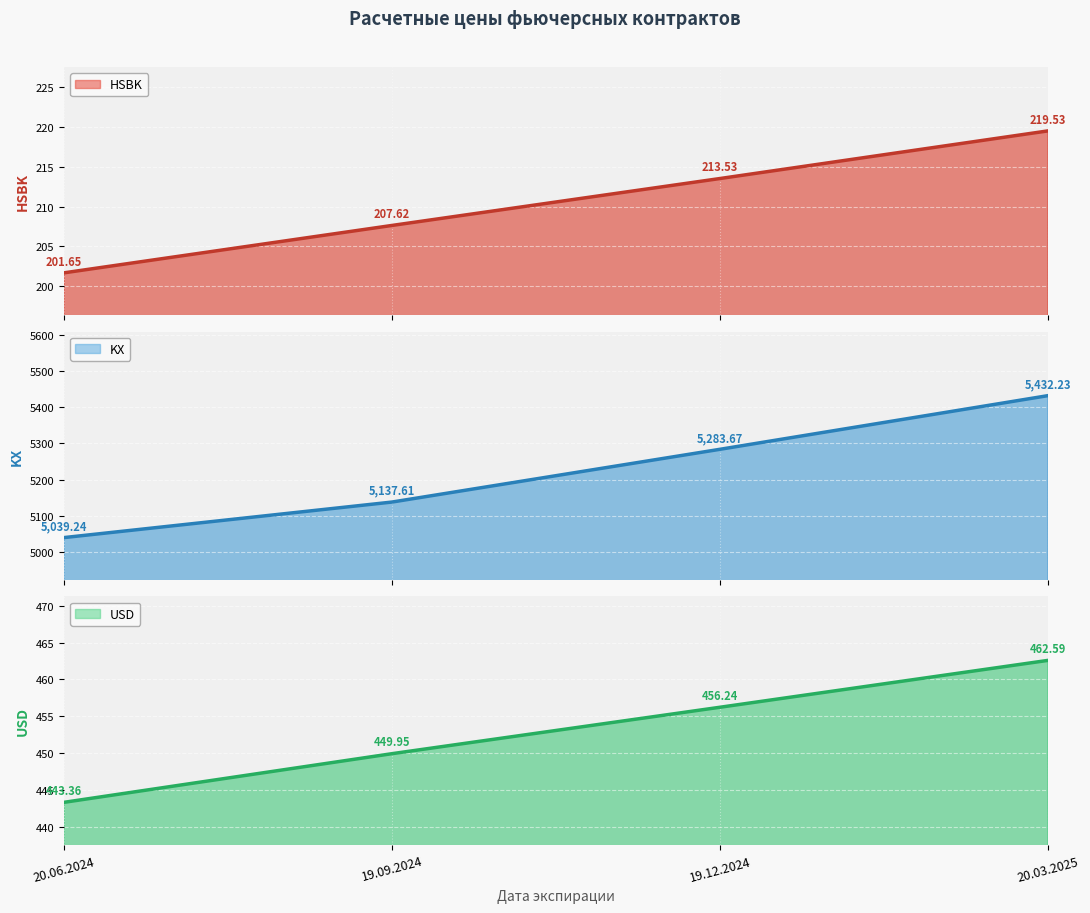

Reading right to left, transcribe all the data shown in this chart.

HSBK: 20.03.2025=219.5	19.12.2024=213.5	19.09.2024=207.6	20.06.2024=201.7
KX: 20.03.2025=5432.2	19.12.2024=5283.7	19.09.2024=5137.6	20.06.2024=5039.2
USD: 20.03.2025=462.6	19.12.2024=456.2	19.09.2024=449.9	20.06.2024=443.4